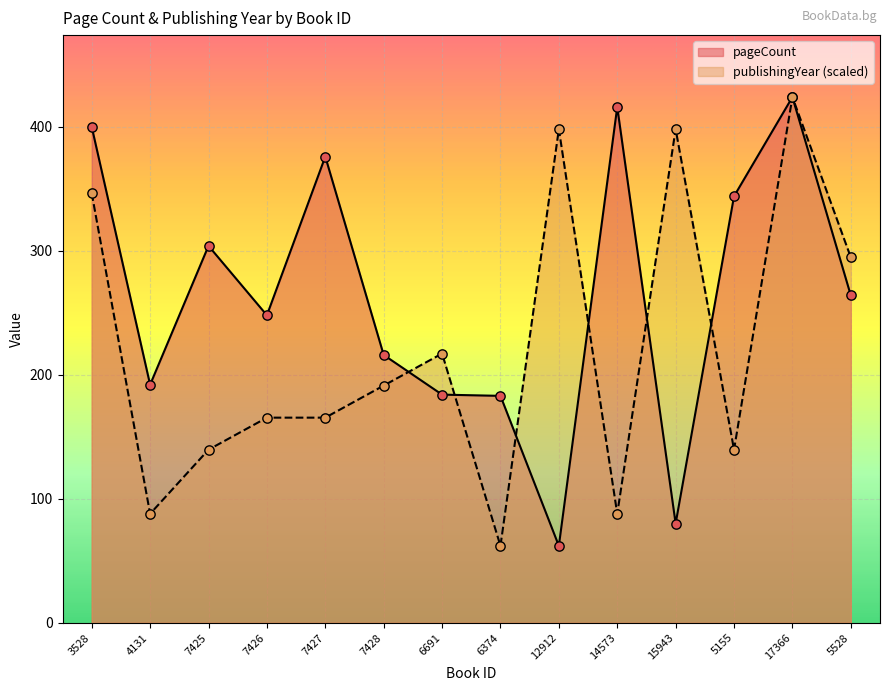

What is the total value across all series at 17366?

848.0